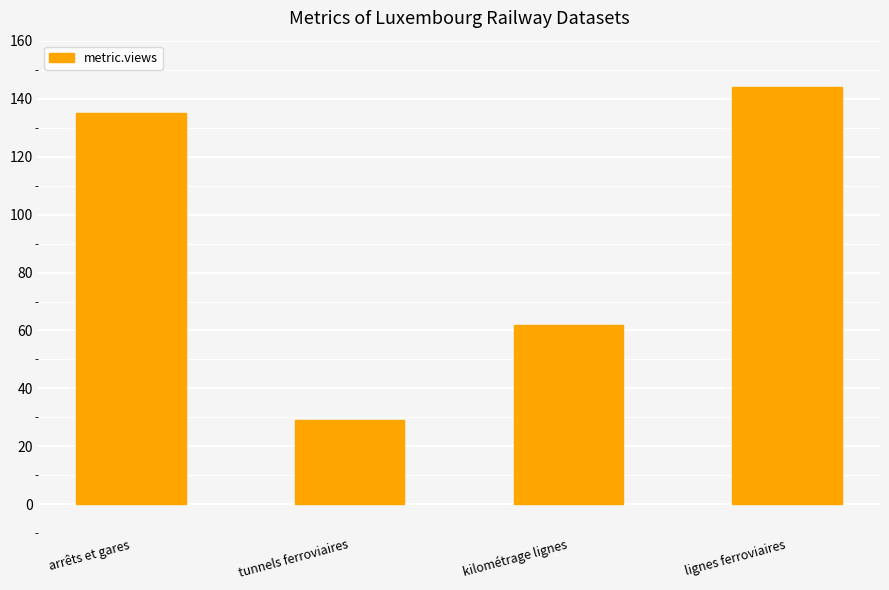

Are the bars grouped side by side (vs. stacked)?

No